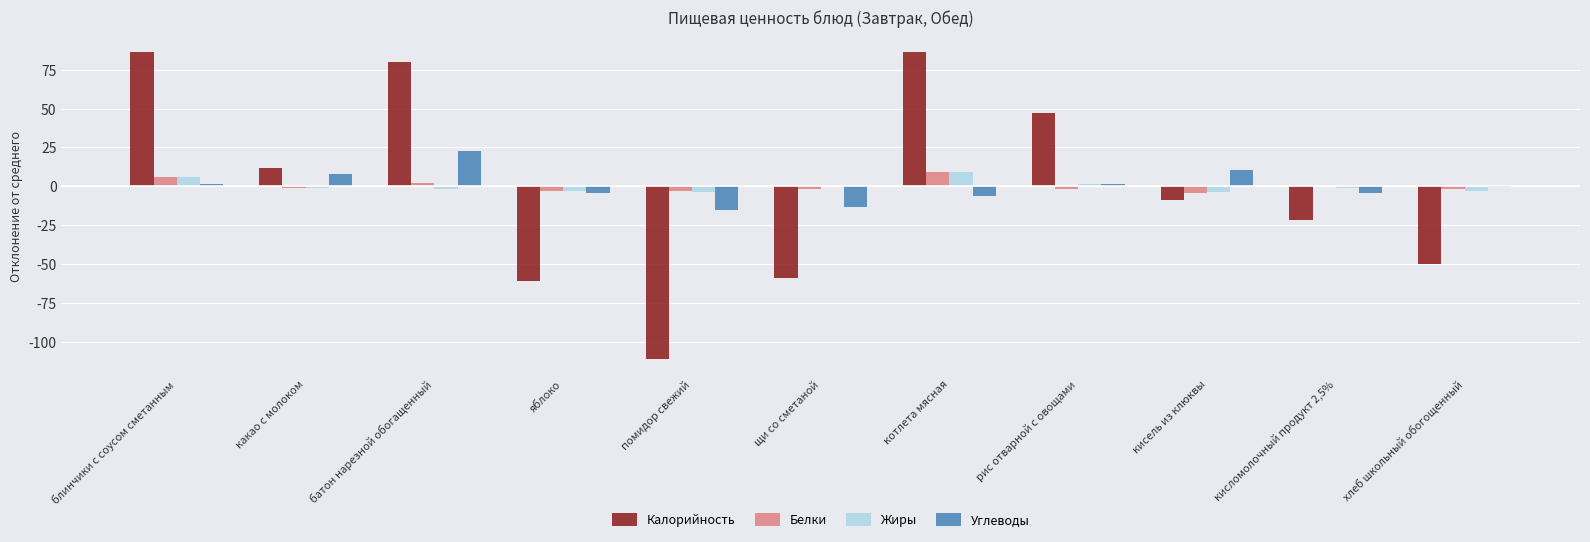

The Калорийность series shows 29.0 at котлета мясная. True or false?

False